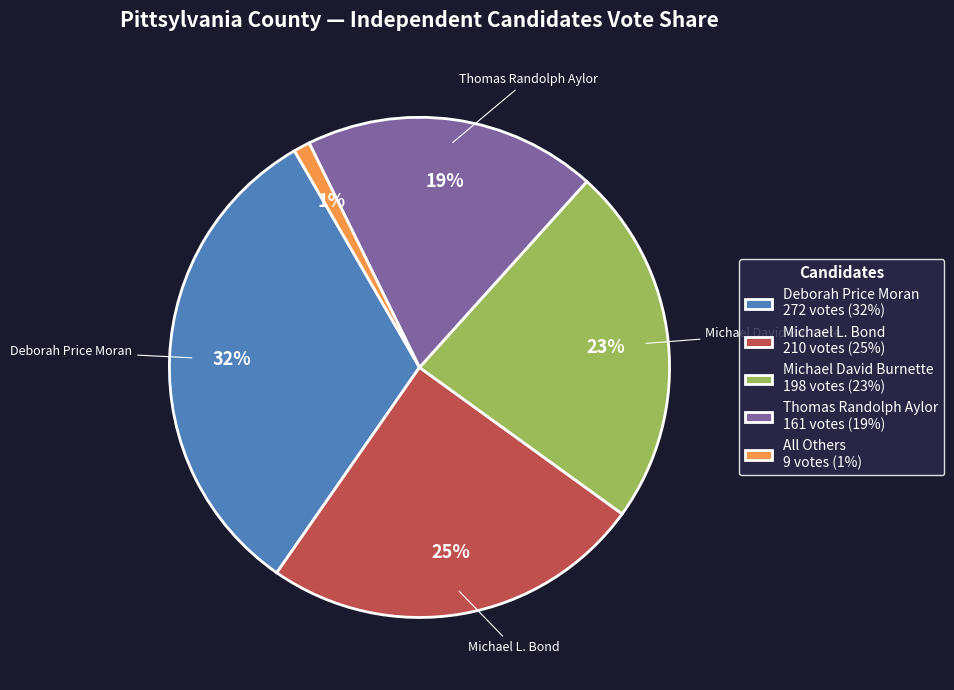

What is the smallest slice in the pie chart?

All Others